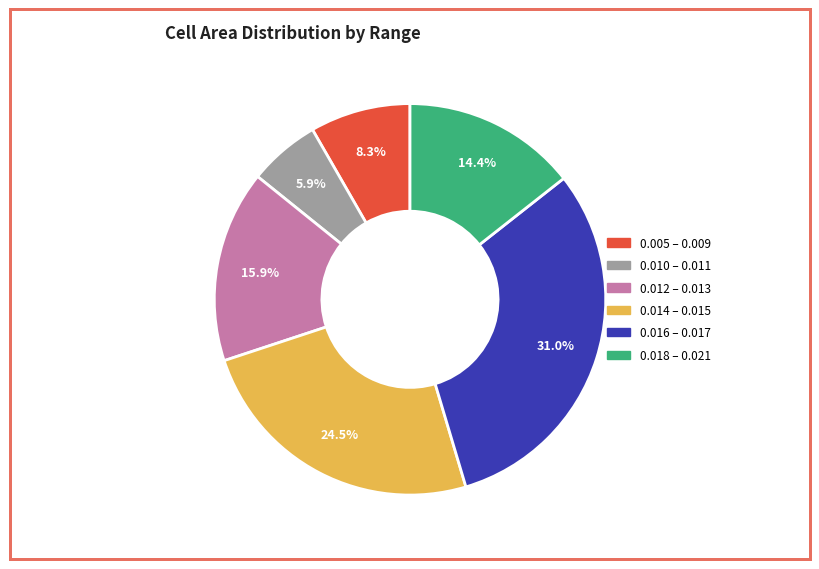

Does any single category account for the majority?

No